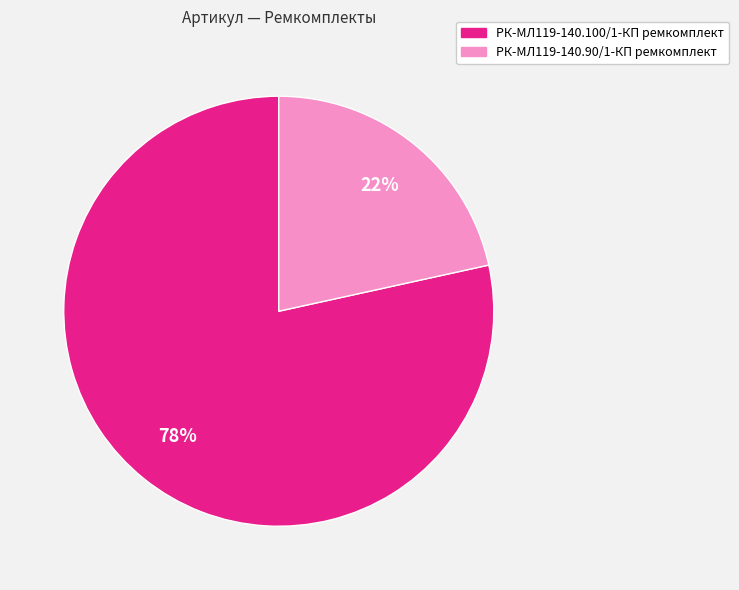

What is the majority slice?

РК-МЛ119-140.100/1-КП ремкомплект